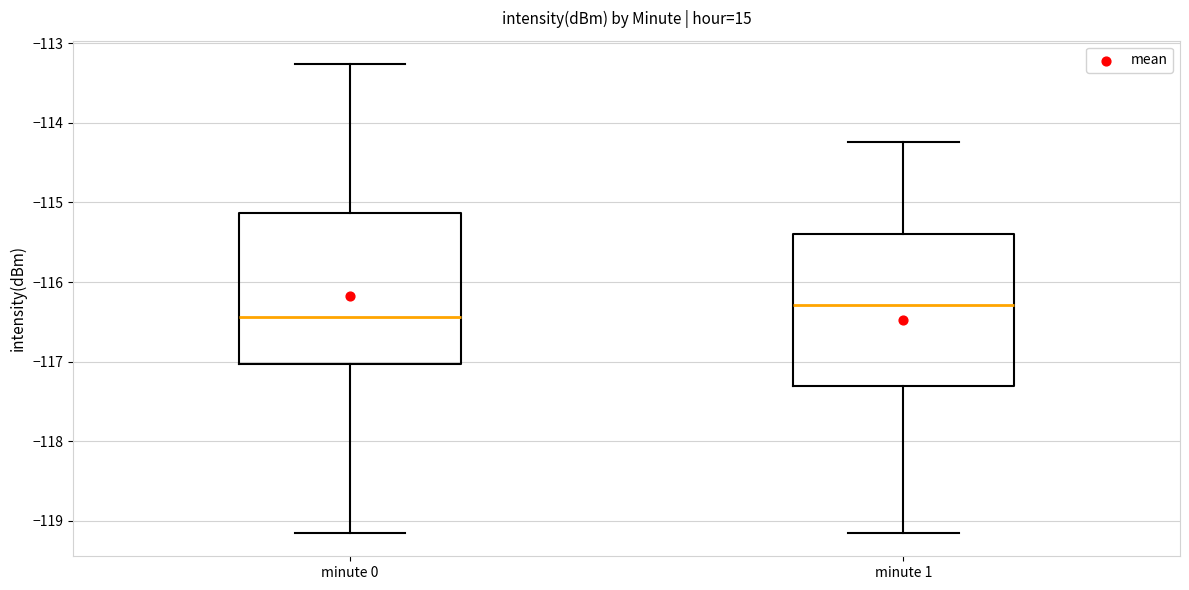

Which box's median line is the highest?

minute 1